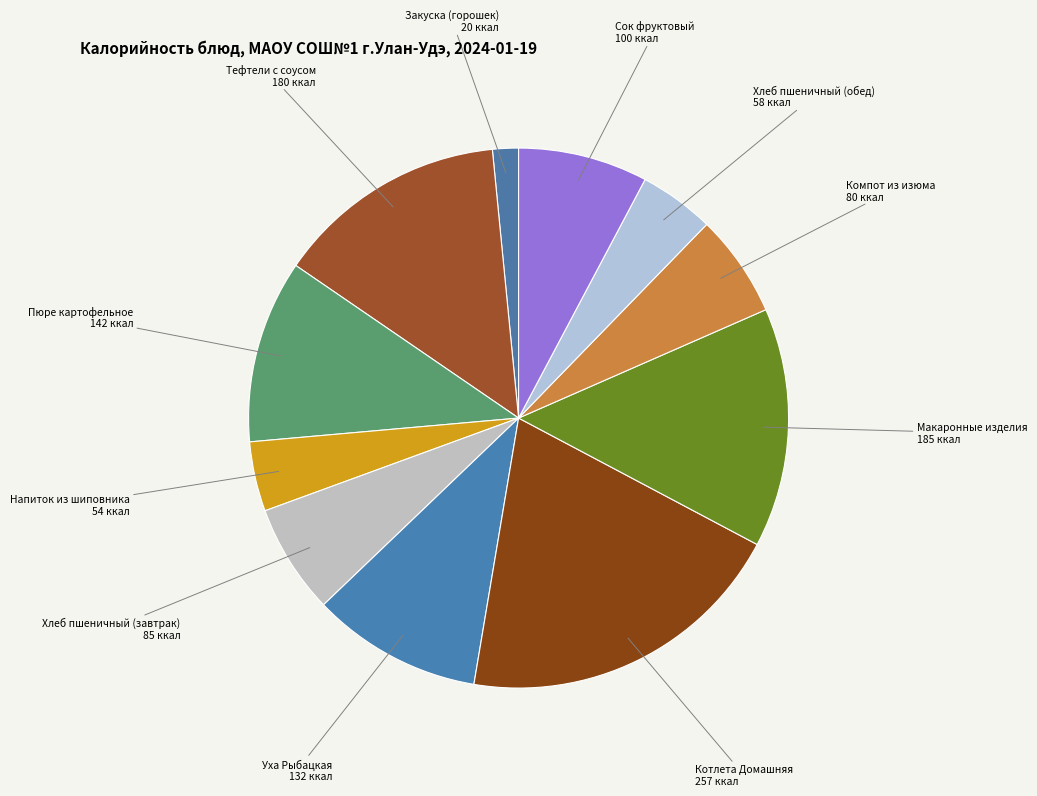

Is it true that Хлеб пшеничный (обед) is 5% of the pie?

True